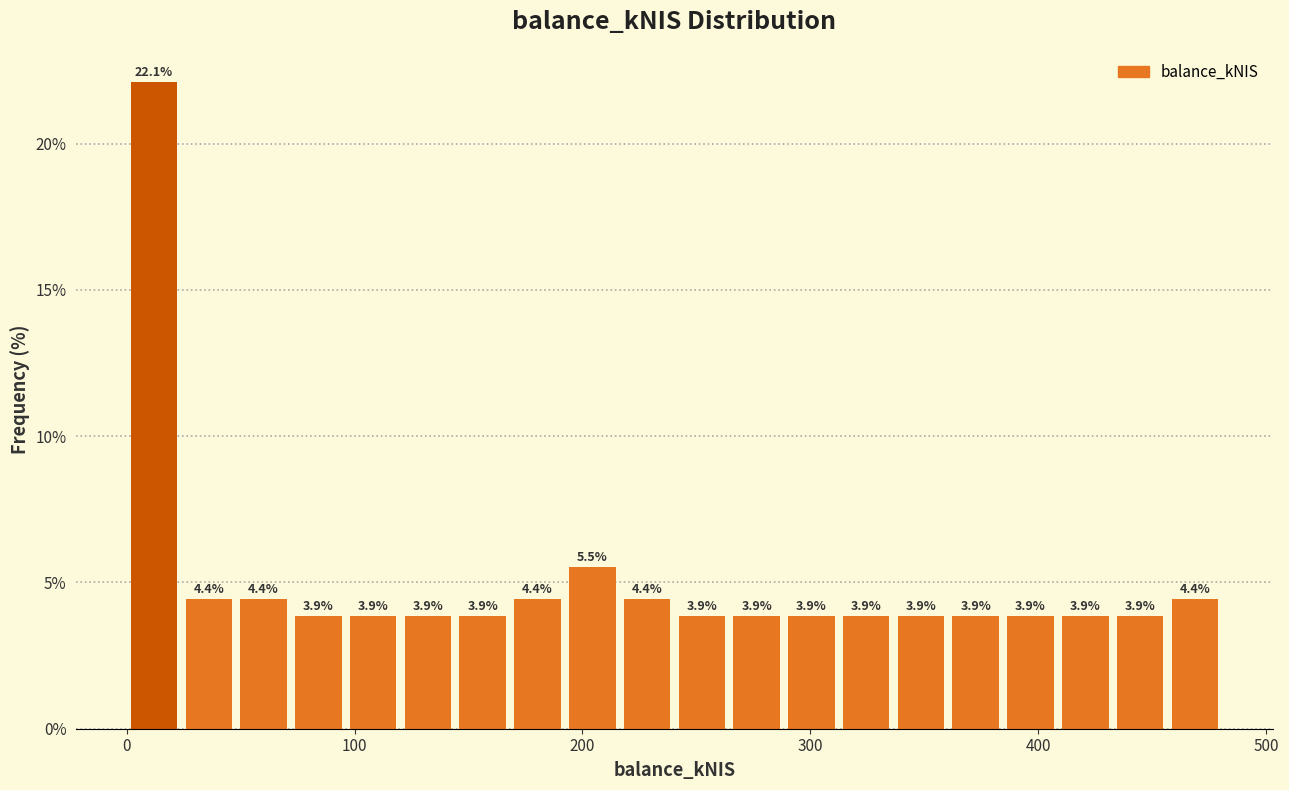

Around what value on the x-axis is the tallest bar? Give the approximate position of its centre, as read against the axis.

10